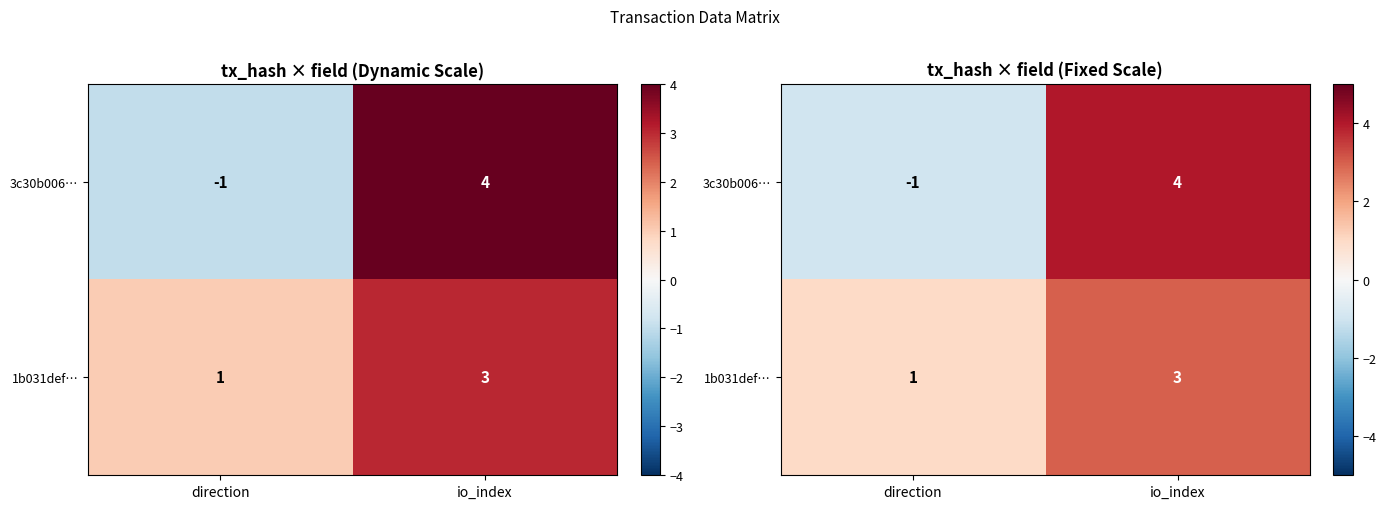

At which category is the sum across all series the highest?

io_index